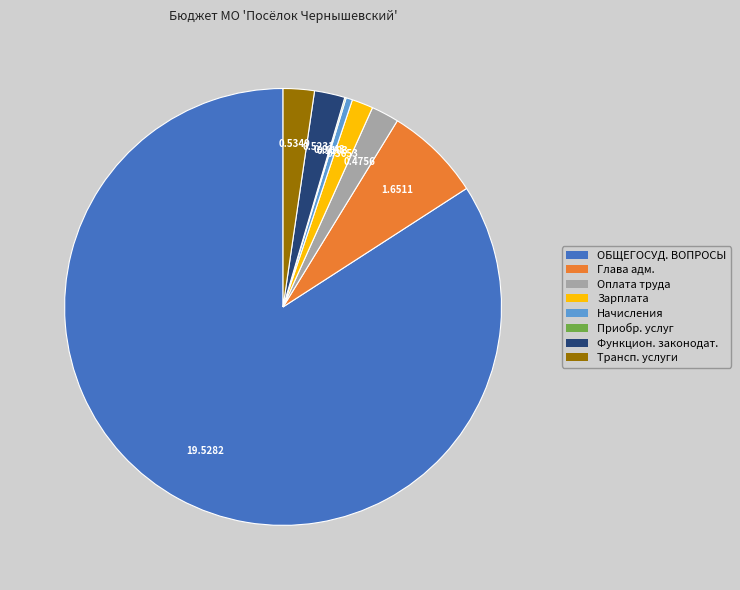

What is the ratio of the value at ОБЩЕГОСУД. ВОПРОСЫ to the value at Функцион. законодат.?

37.3